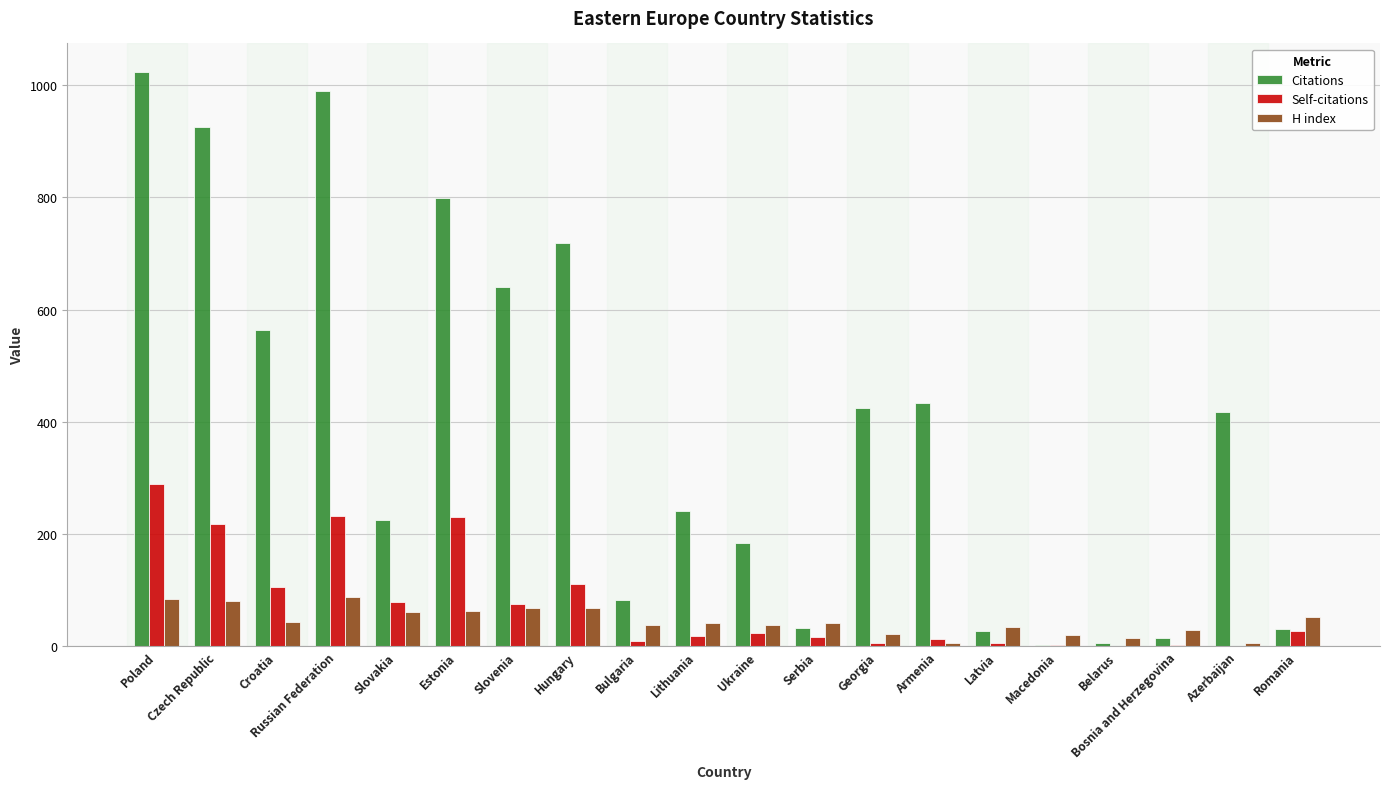

Which series changed the most between Czech Republic and Macedonia?

Citations